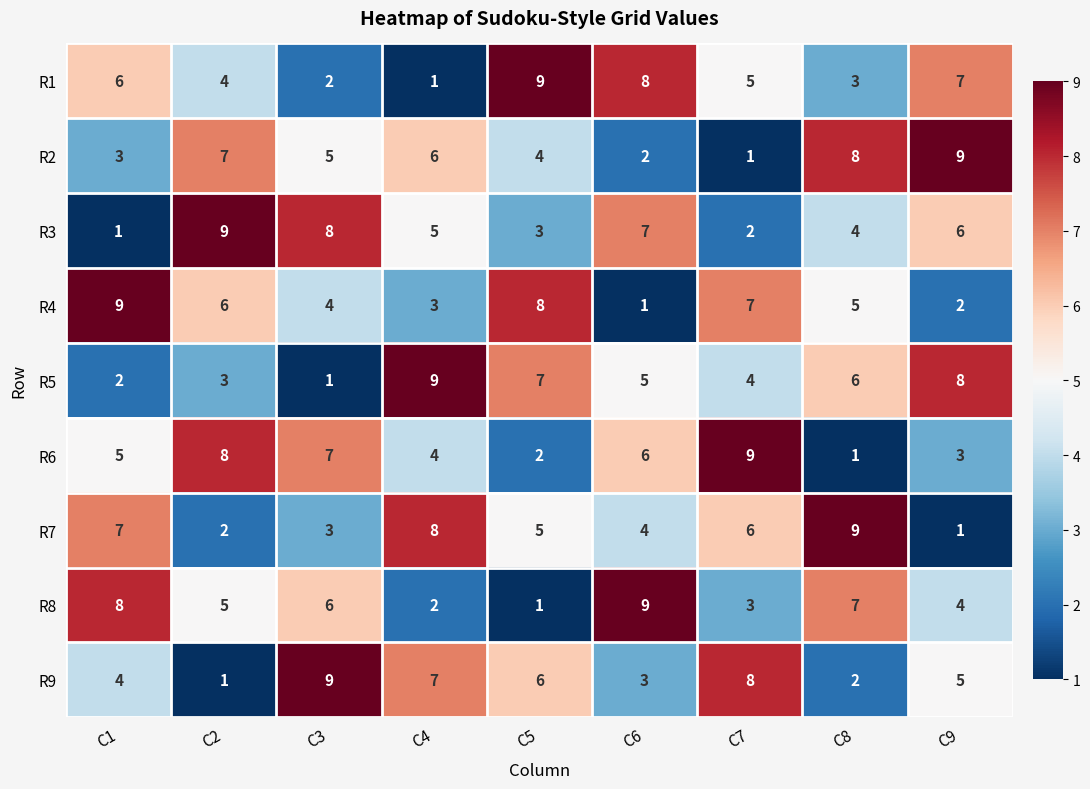

At C5, list the series in order from largest to smallest.

R1, R4, R5, R9, R7, R2, R3, R6, R8